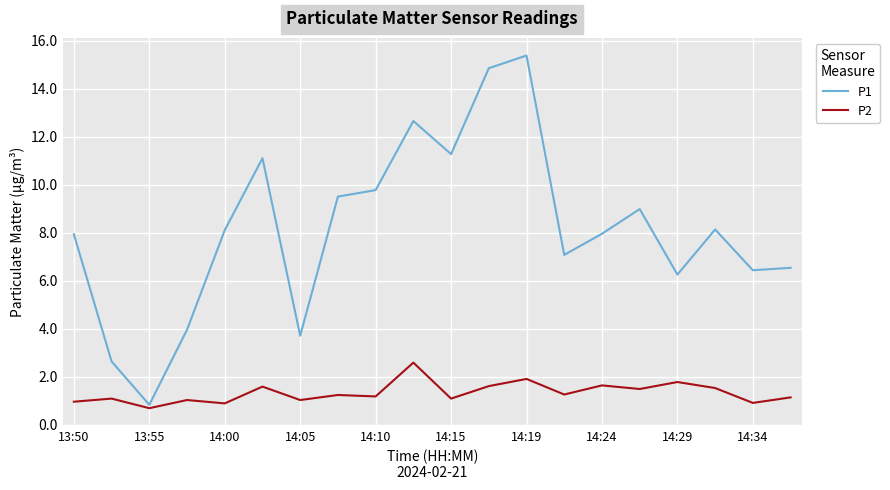

Which series has the largest total across all categories?

P1